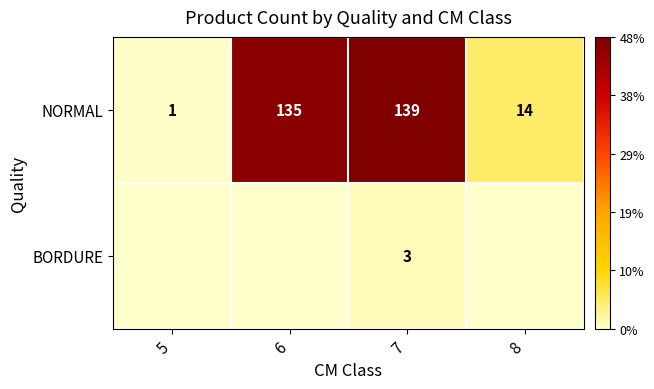

What is the difference between the highest and lowest values at 7?

136